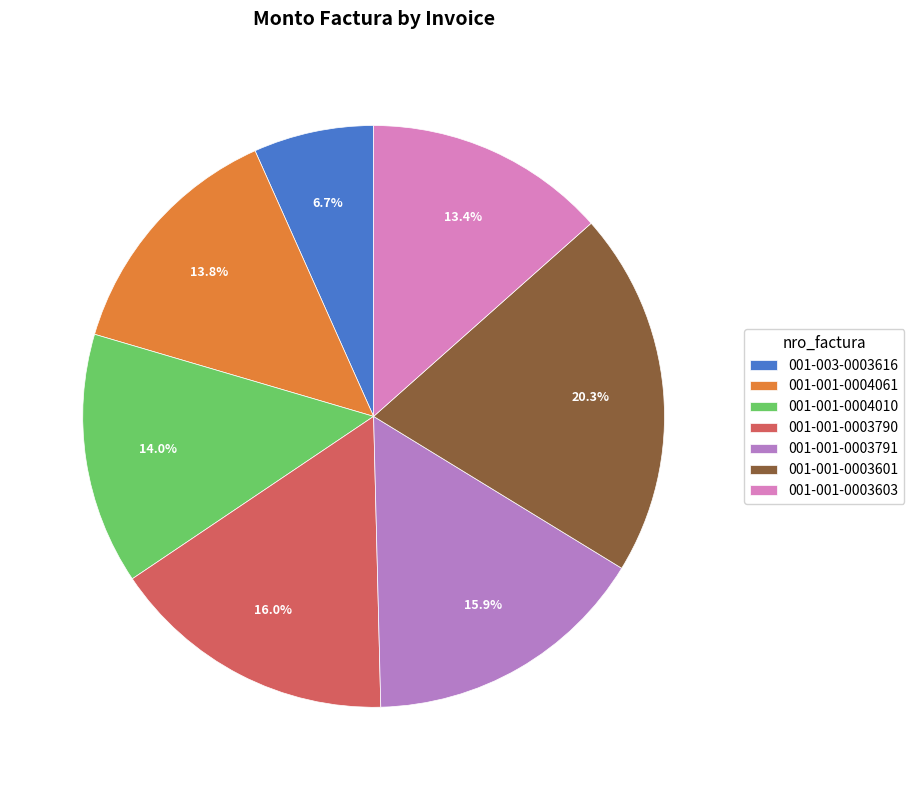

What is the ratio of the value at 001-001-0003603 to the value at 001-001-0003601?

0.7